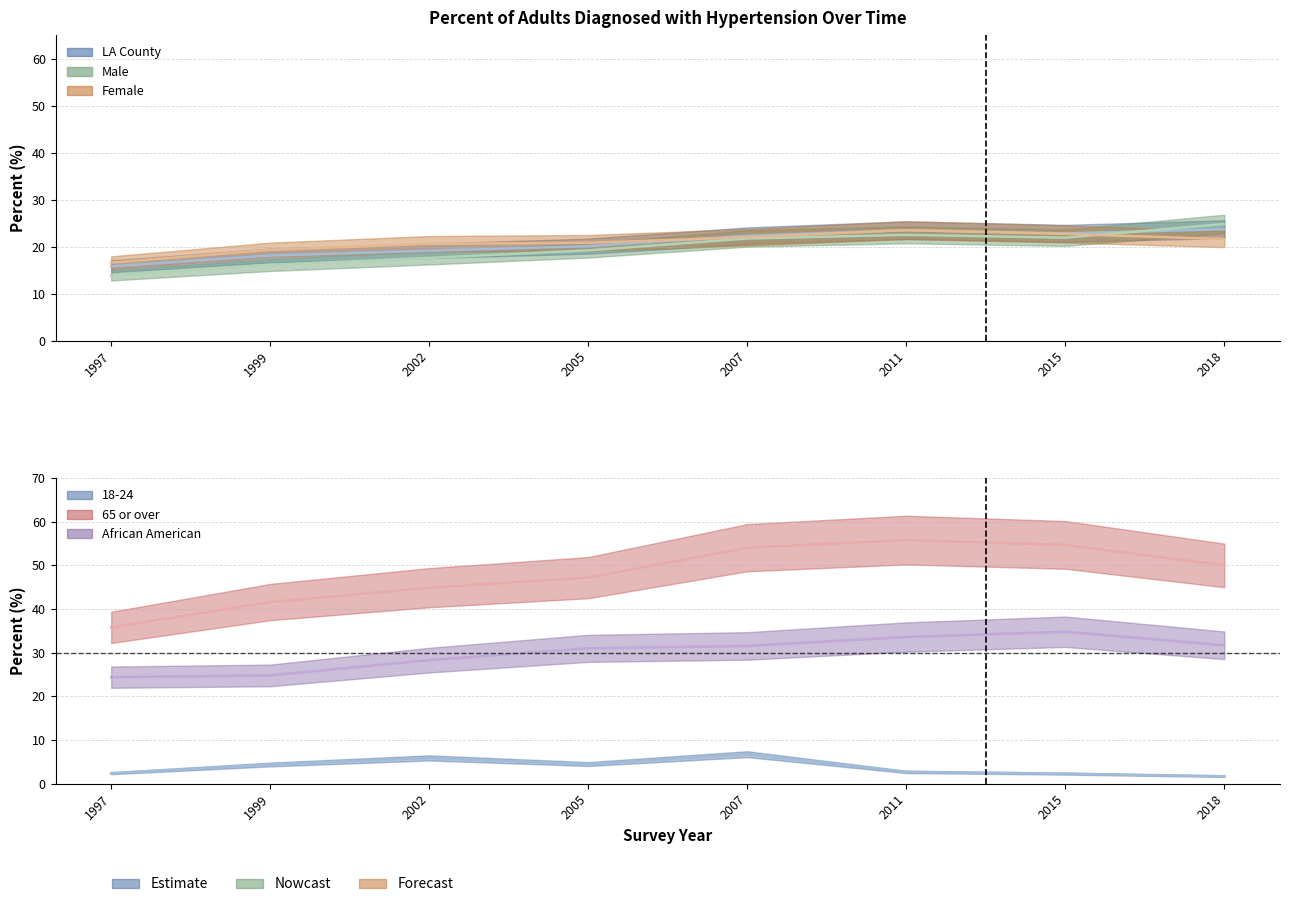

What is the value of the African American point at the 1st from the left?

24.4